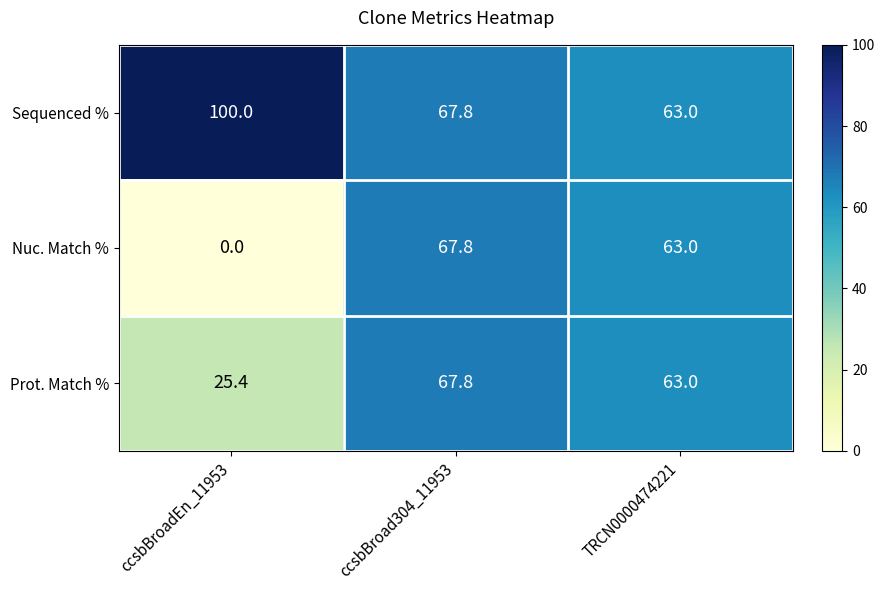

Reading right to left, list all the values displayed in this chart.

Sequenced %: TRCN0000474221=63.0	ccsbBroad304_11953=67.8	ccsbBroadEn_11953=100.0
Nuc. Match %: TRCN0000474221=63.0	ccsbBroad304_11953=67.8	ccsbBroadEn_11953=0.0
Prot. Match %: TRCN0000474221=63.0	ccsbBroad304_11953=67.8	ccsbBroadEn_11953=25.4